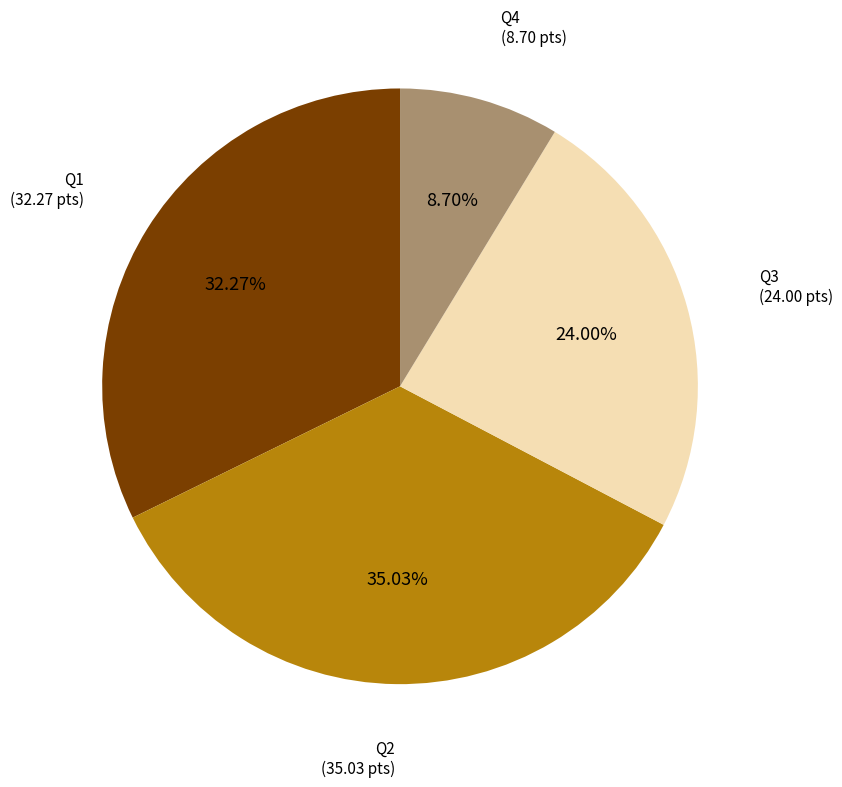

Does any single category account for the majority?

No